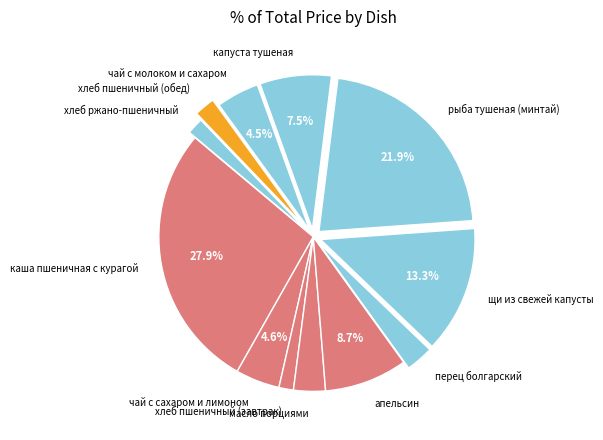

What percentage is the хлеб пшеничный (обед) slice, to the nearest percent?

2%